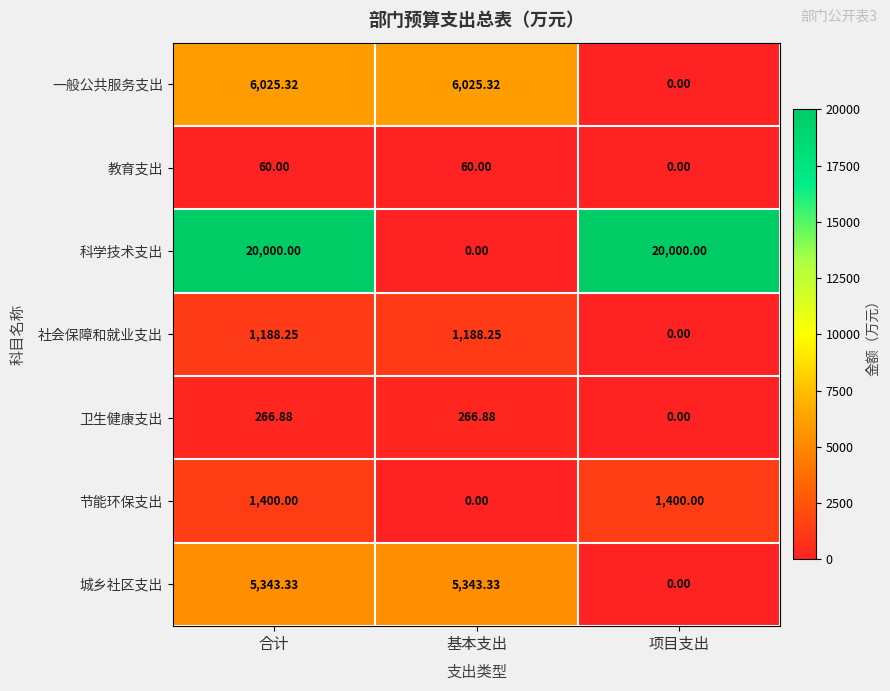

At which label does 社会保障和就业支出 reach its minimum?

项目支出